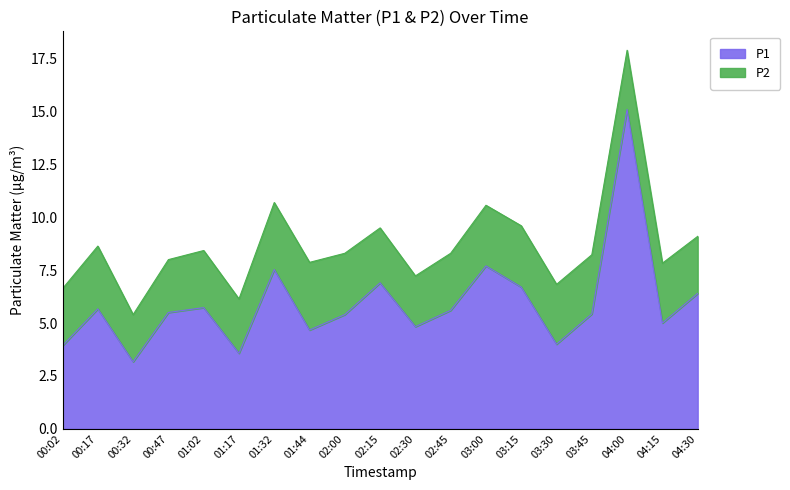

List the labels in order of value, smallest first.

00:32, 01:17, 00:02, 03:30, 01:44, 02:30, 04:15, 02:00, 03:45, 00:47, 02:45, 00:17, 01:02, 04:30, 03:15, 02:15, 01:32, 03:00, 04:00